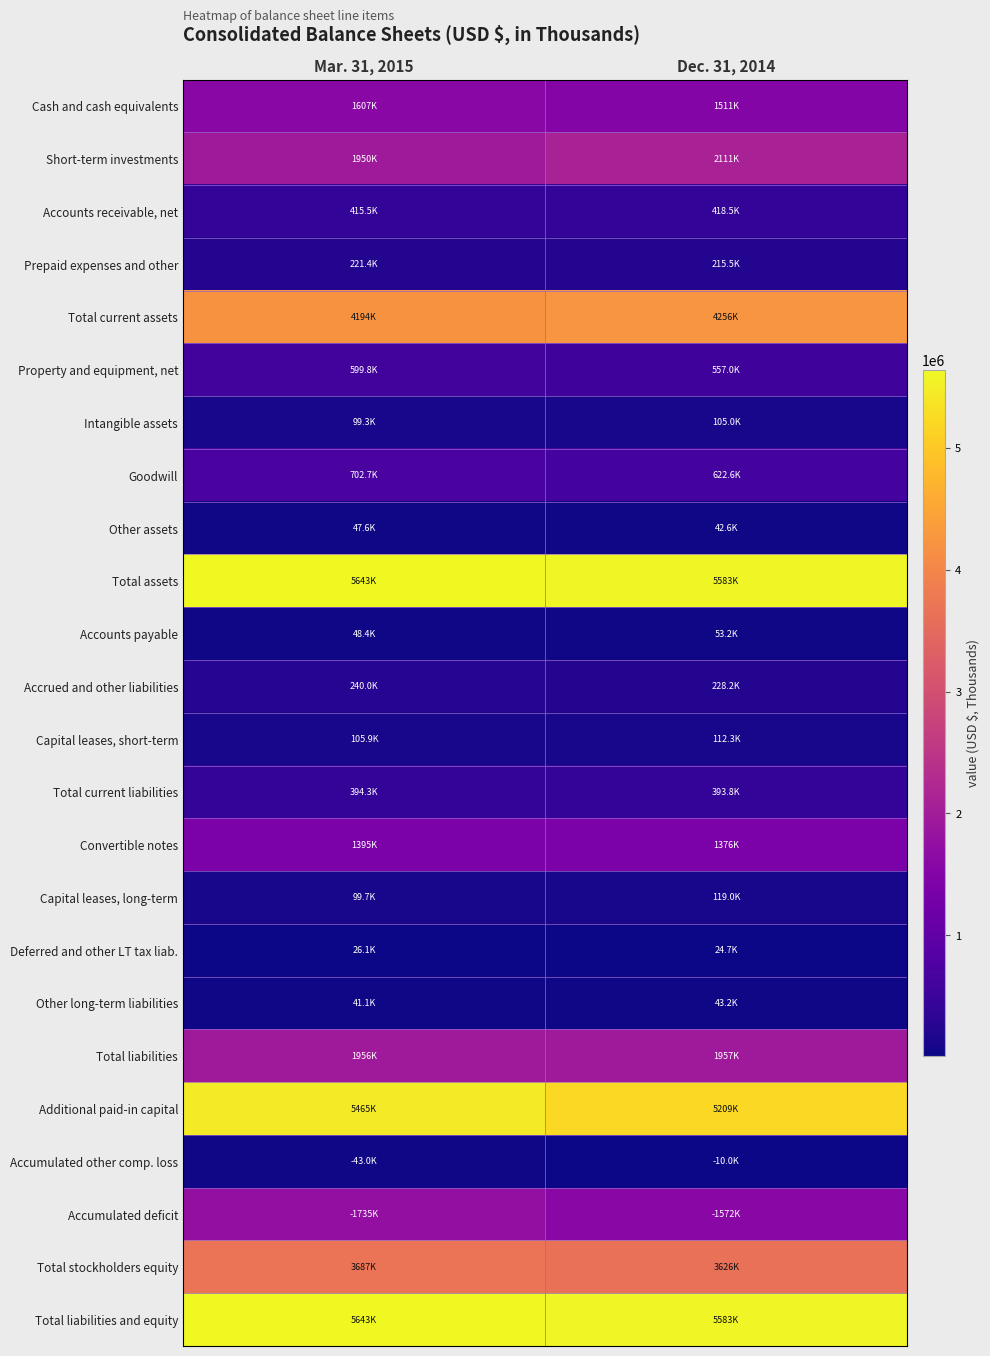

What is the difference between the highest and lowest values at Mar. 31, 2015?

5617340